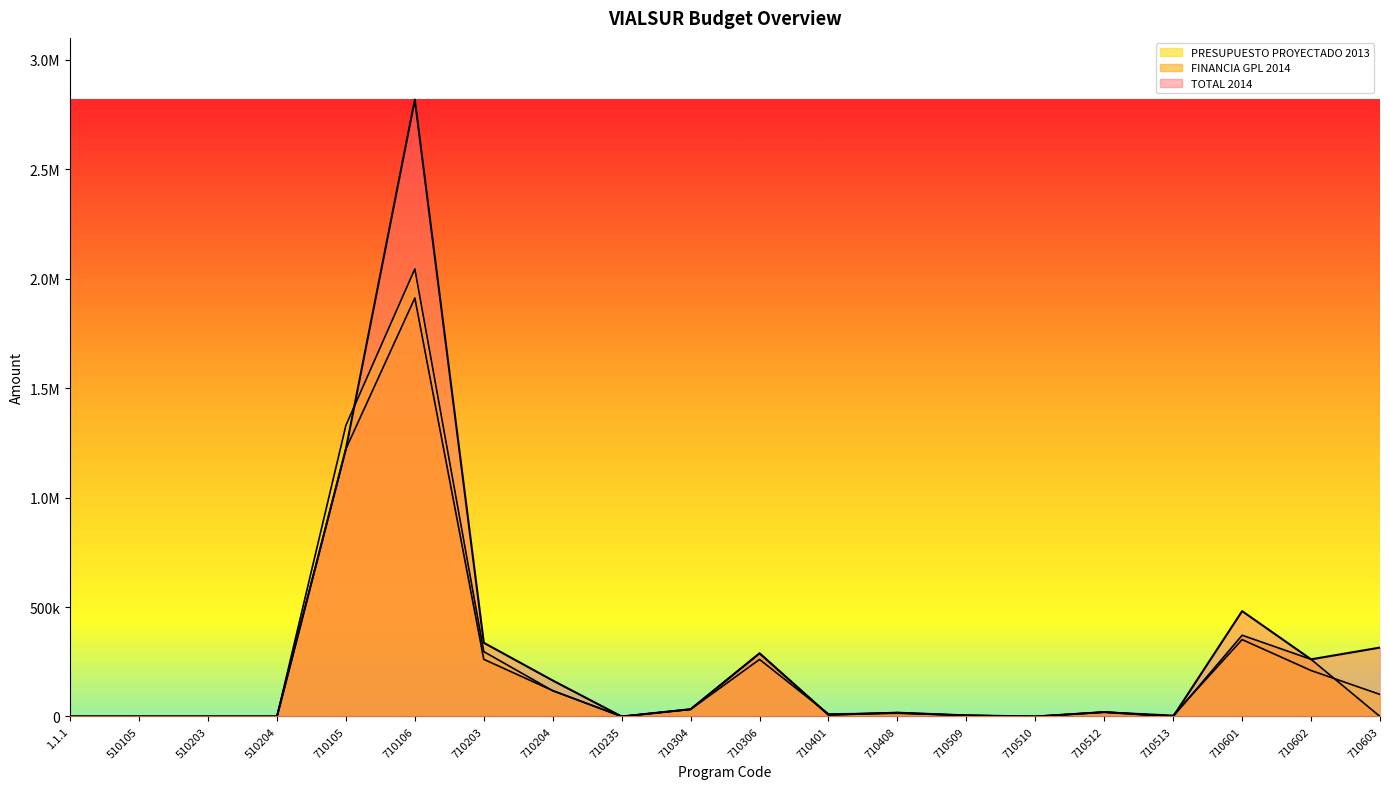

What is the spread (max minus min) of values at 710401?

4253.2